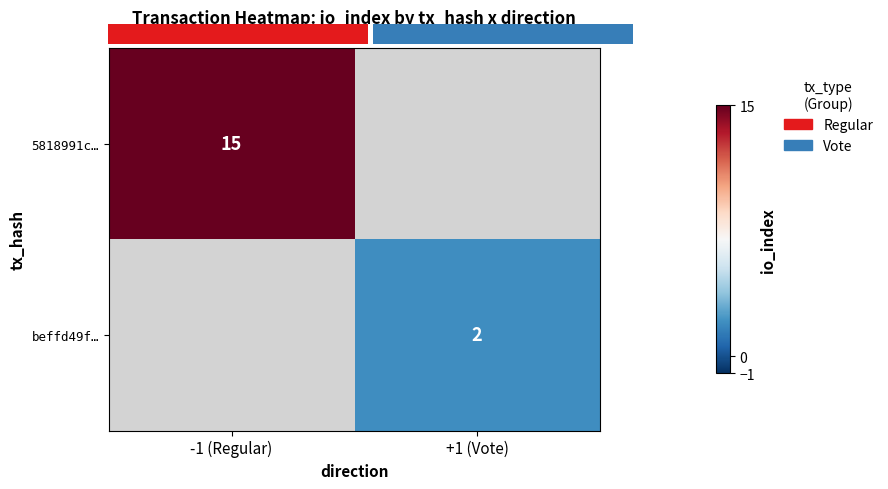

Is the value of 5818991c… at -1 (Regular) greater than the value of beffd49f… at +1 (Vote)?

Yes